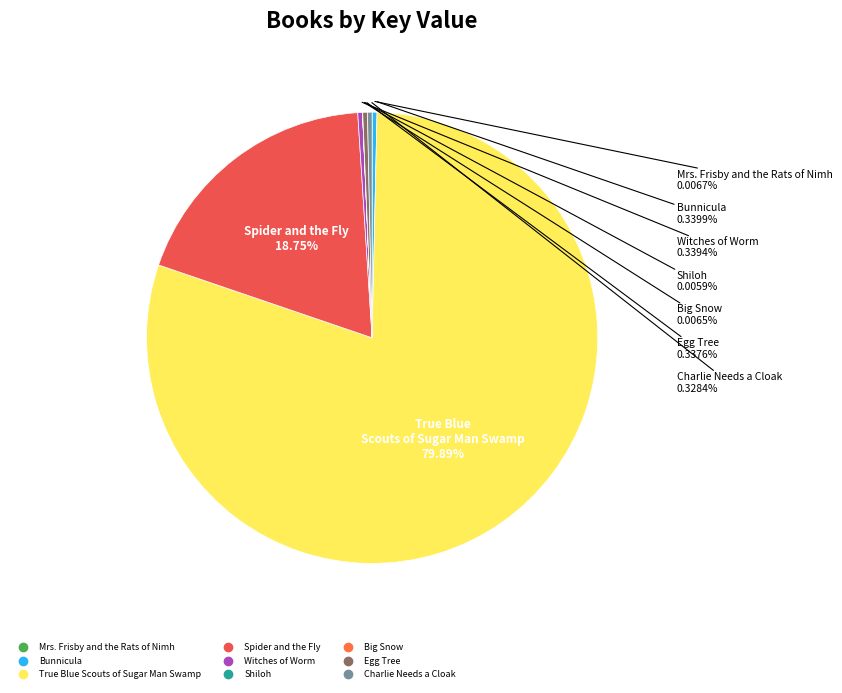

True or false: Charlie Needs a Cloak accounts for 0% of the total.

True